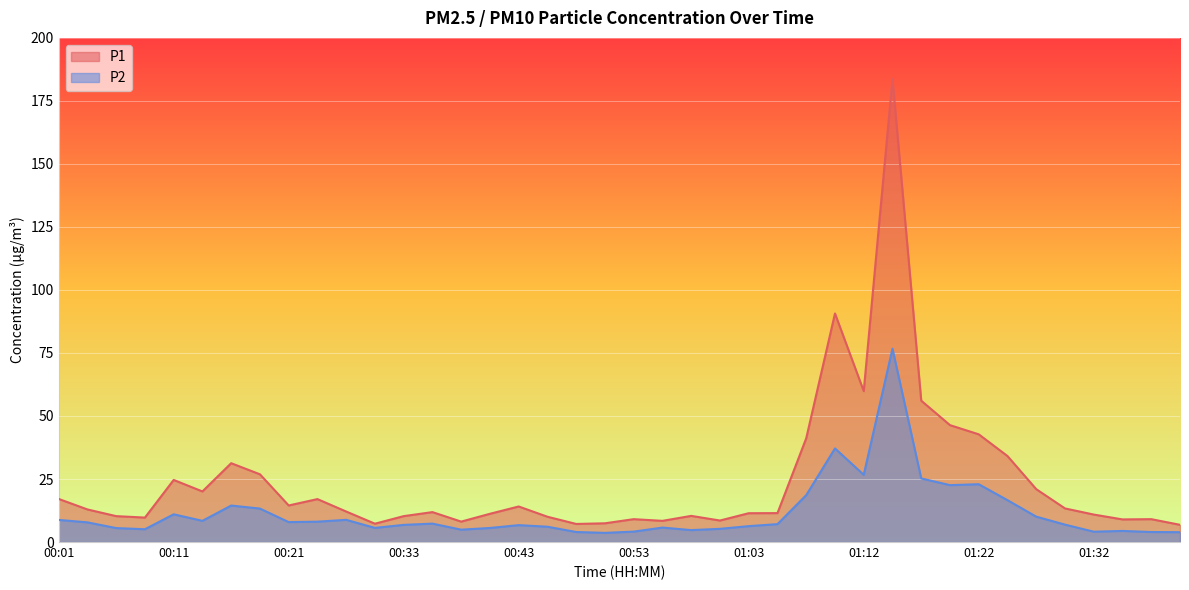

Reading left to right, list all the values displayed in this chart.

P1: 17.1	12.9	10.3	9.7	24.6	20.1	31.3	26.9	14.5	17.0	12.1	7.3	10.3	11.9	8.1	11.2	14.1	10.0	7.2	7.4	9.1	8.4	10.4	8.5	11.4	11.5	41.2	90.7	59.9	183.8	56.1	46.4	42.7	34.1	21.0	13.3	10.9	9.0	9.1	6.8
P2: 8.8	7.8	5.5	5.1	11.0	8.4	14.5	13.3	7.9	8.1	8.8	5.6	6.8	7.3	4.9	5.6	6.7	6.1	4.0	3.6	4.1	5.7	4.7	5.2	6.3	7.1	18.6	37.1	26.7	76.7	25.2	22.6	22.9	16.6	10.1	6.9	4.1	4.4	4.0	3.9